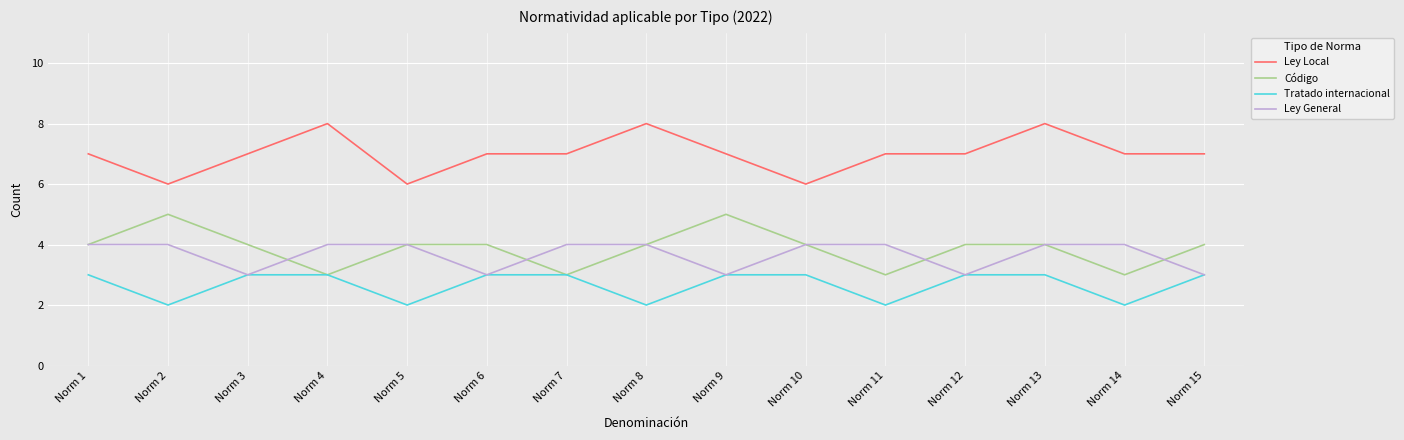

At which category is the sum across all series the highest?

Norm 13